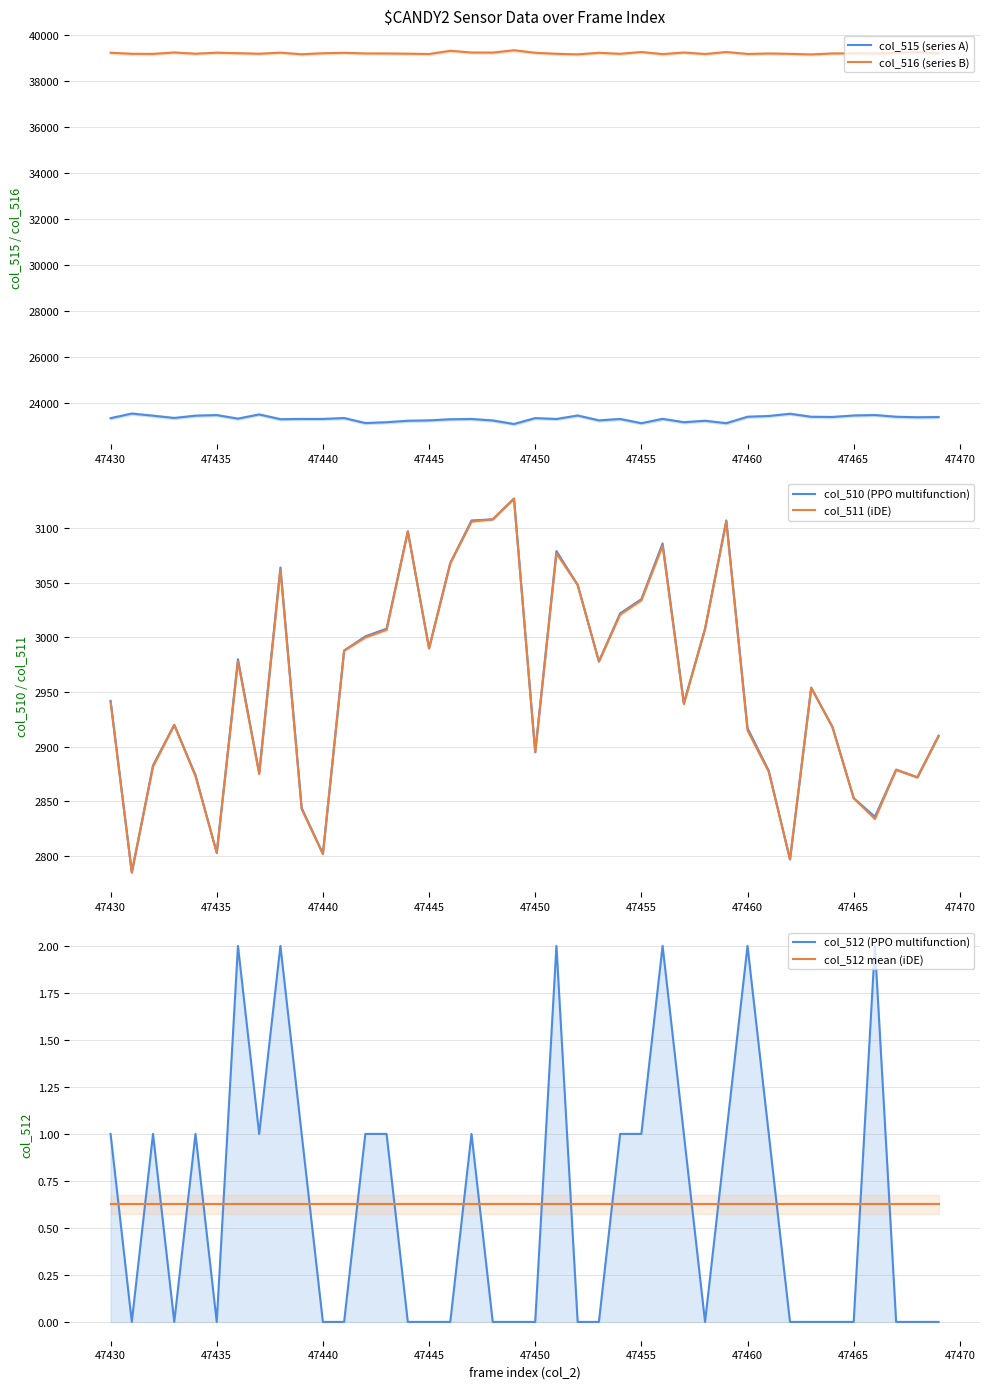

Is this an area chart (filled region under the line)?

No